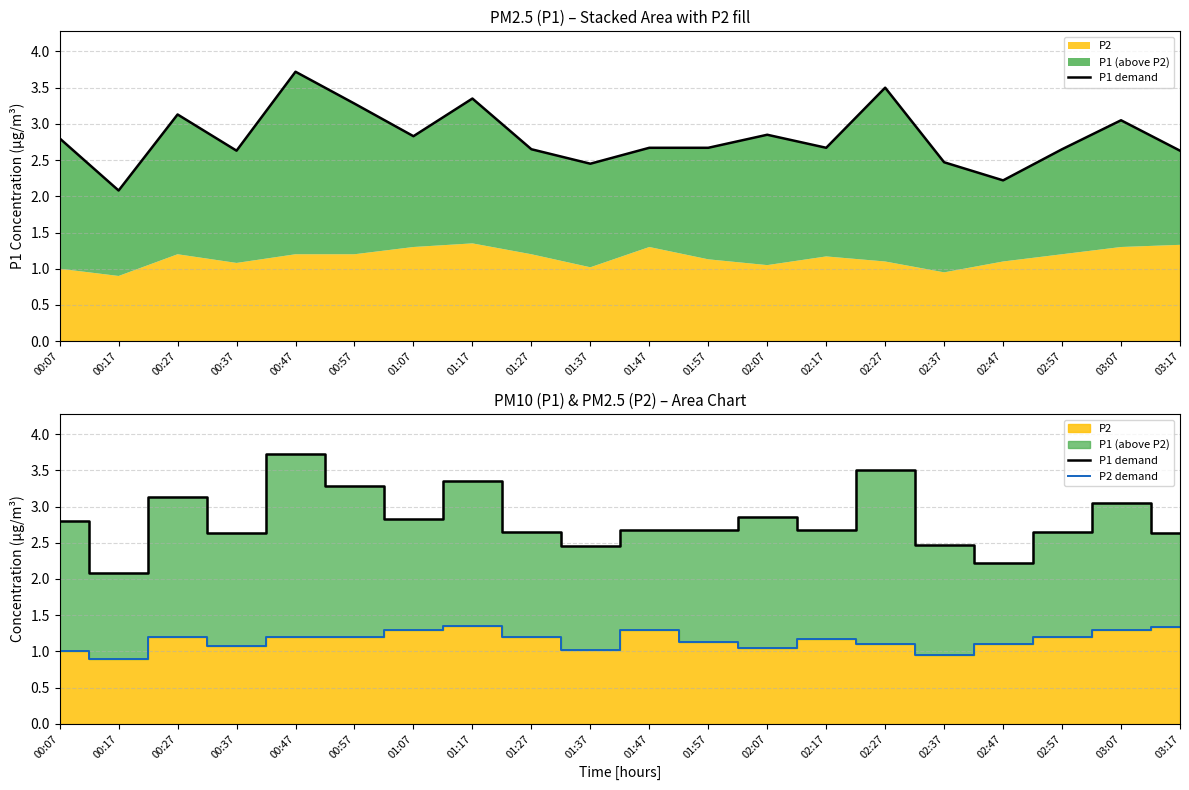

Between 01:37 and 02:27, which series saw the biggest shift?

P1 demand